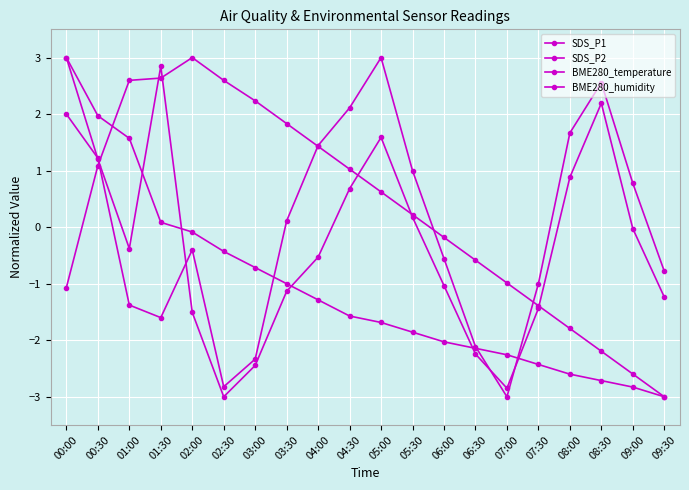

What position from the right is 09:30?

1